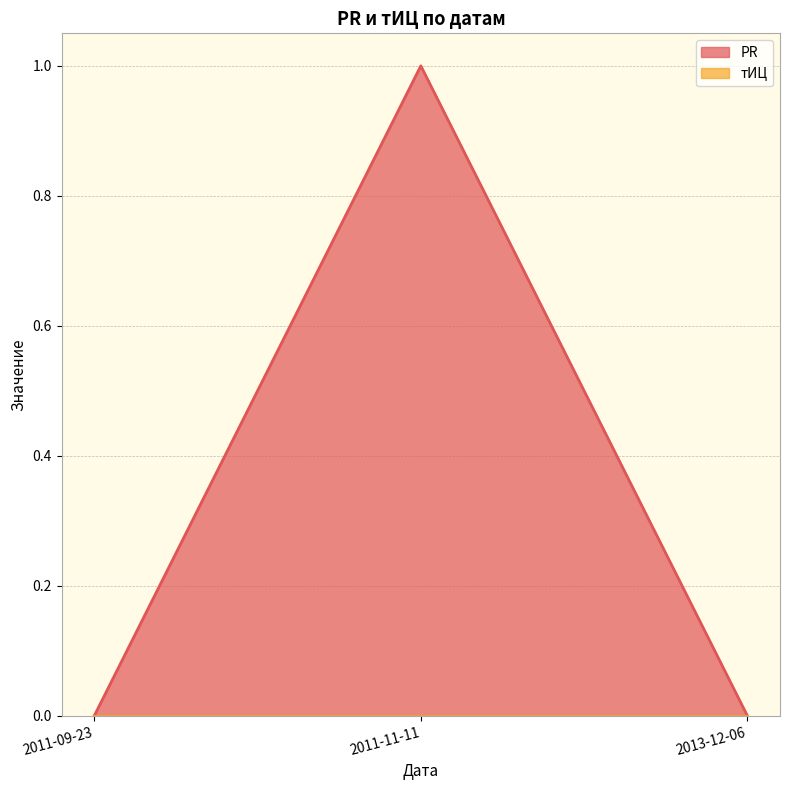

Which label corresponds to the largest value in the chart?

2011-11-11